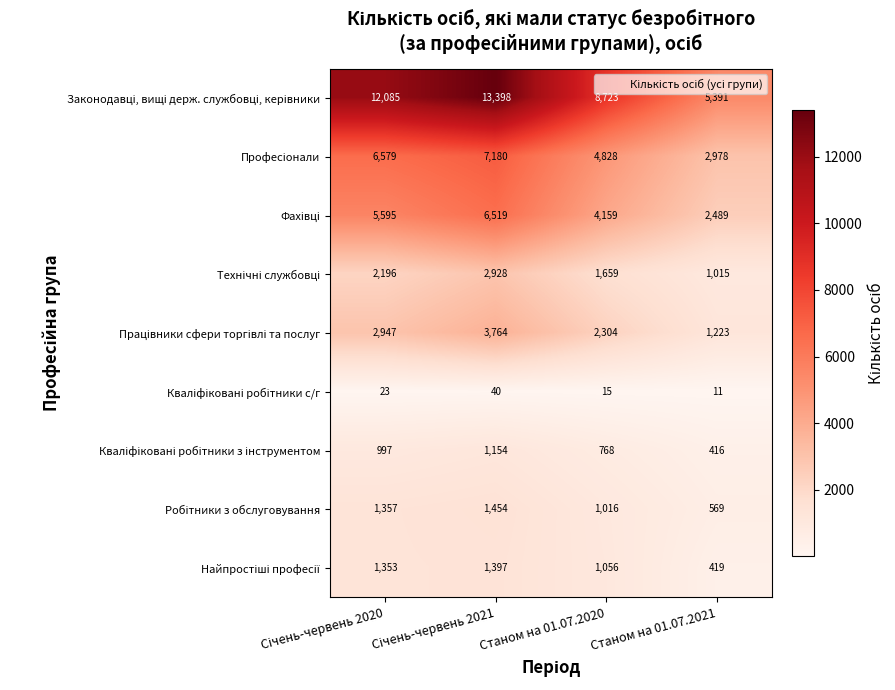

What is the difference between the highest and lowest values at Станом на 01.07.2021?

5380